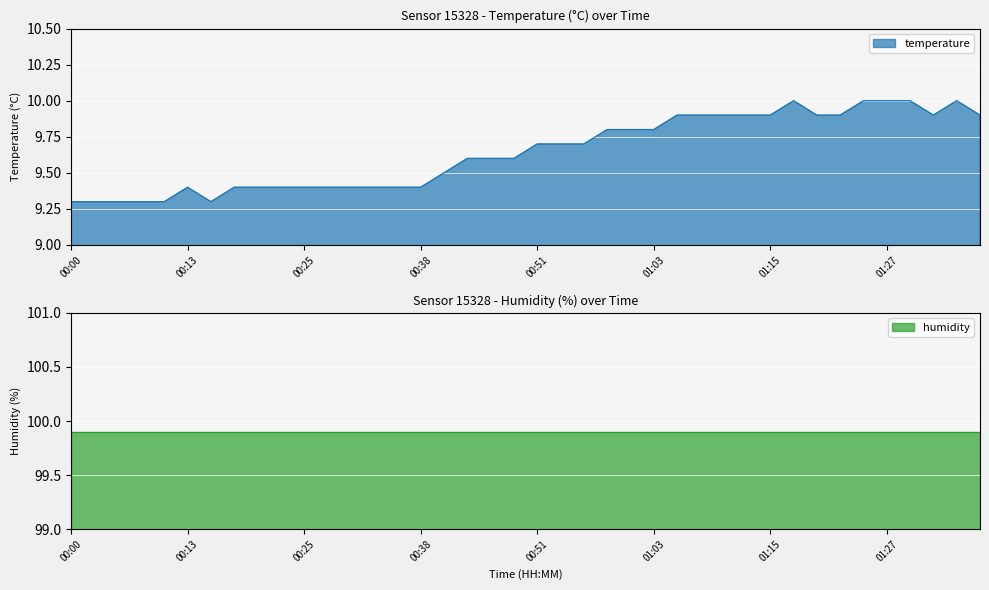

What is the difference between the values at 00:43 and 00:23?

0.2